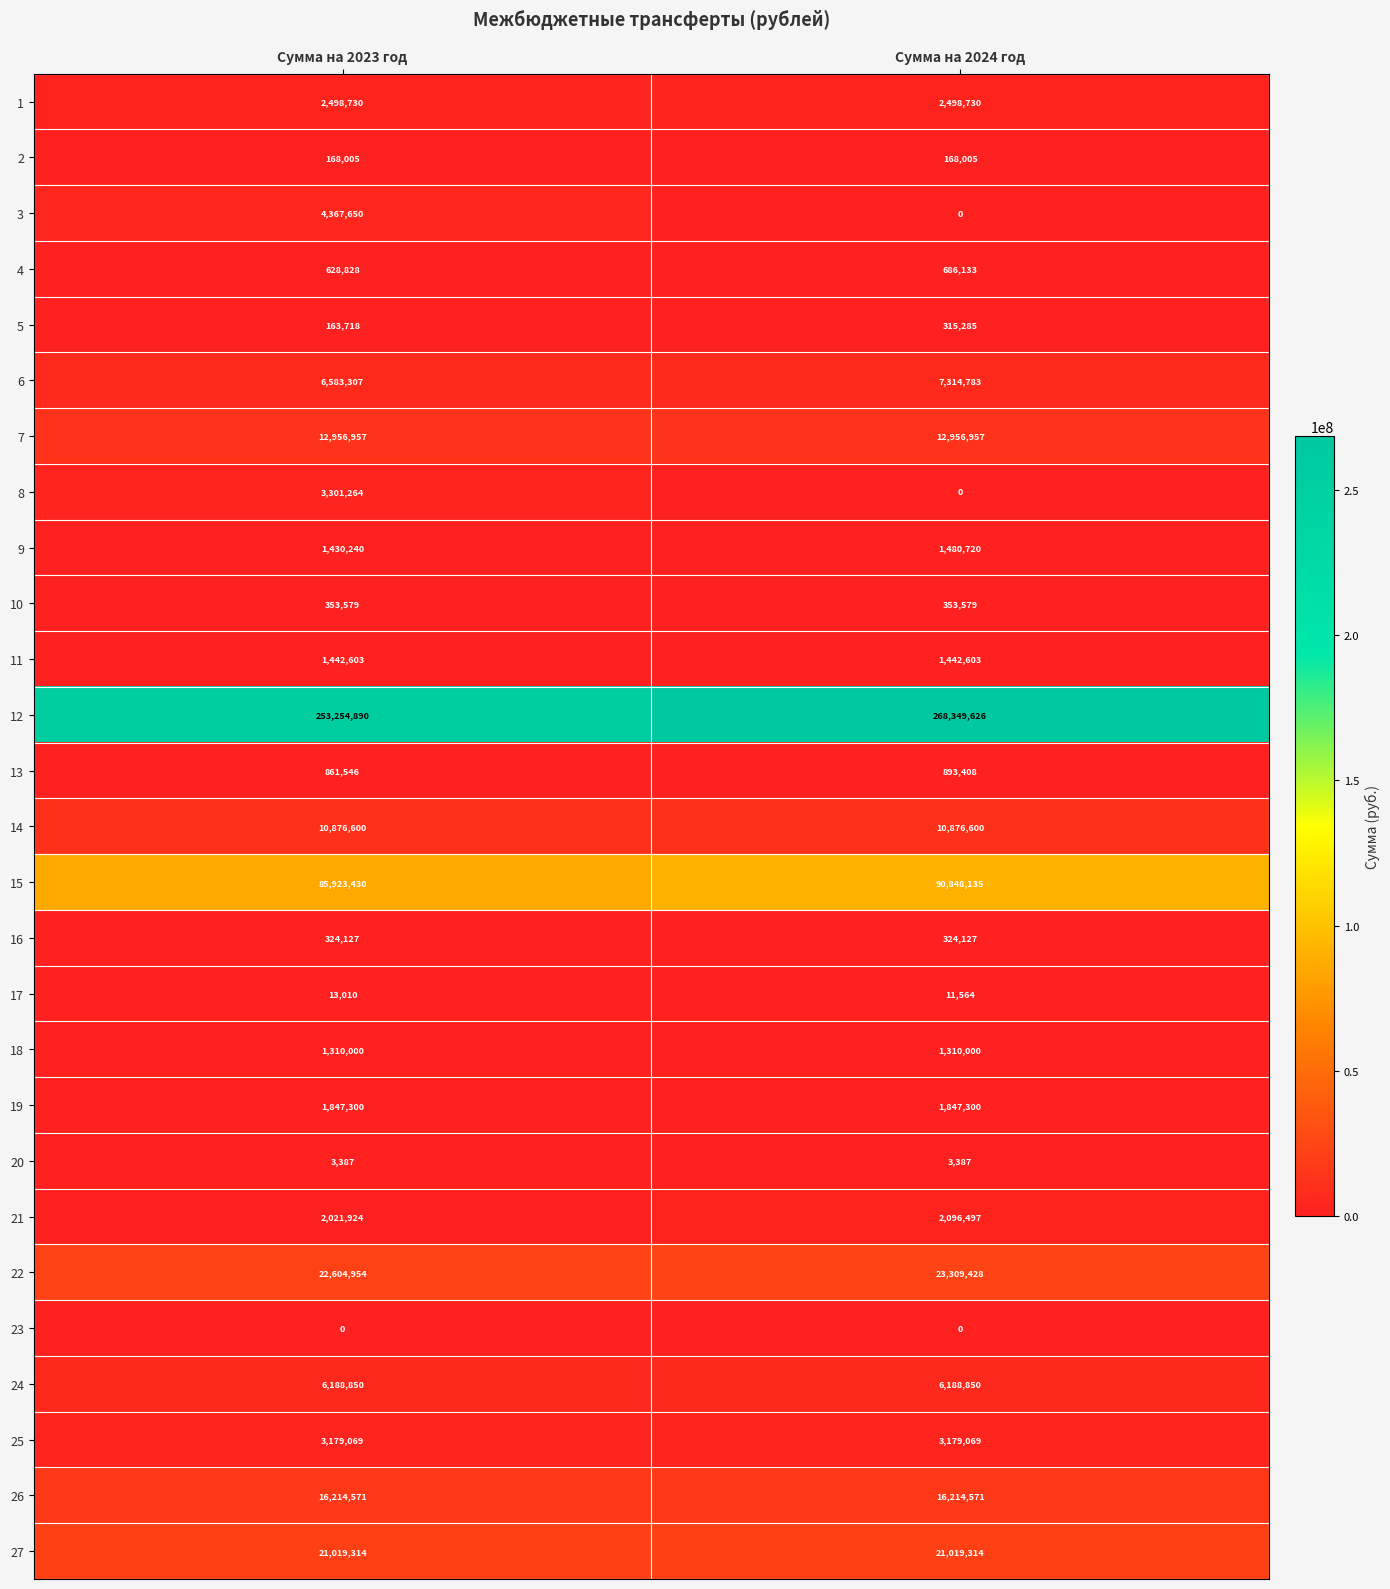

How many series are shown in this chart?

27